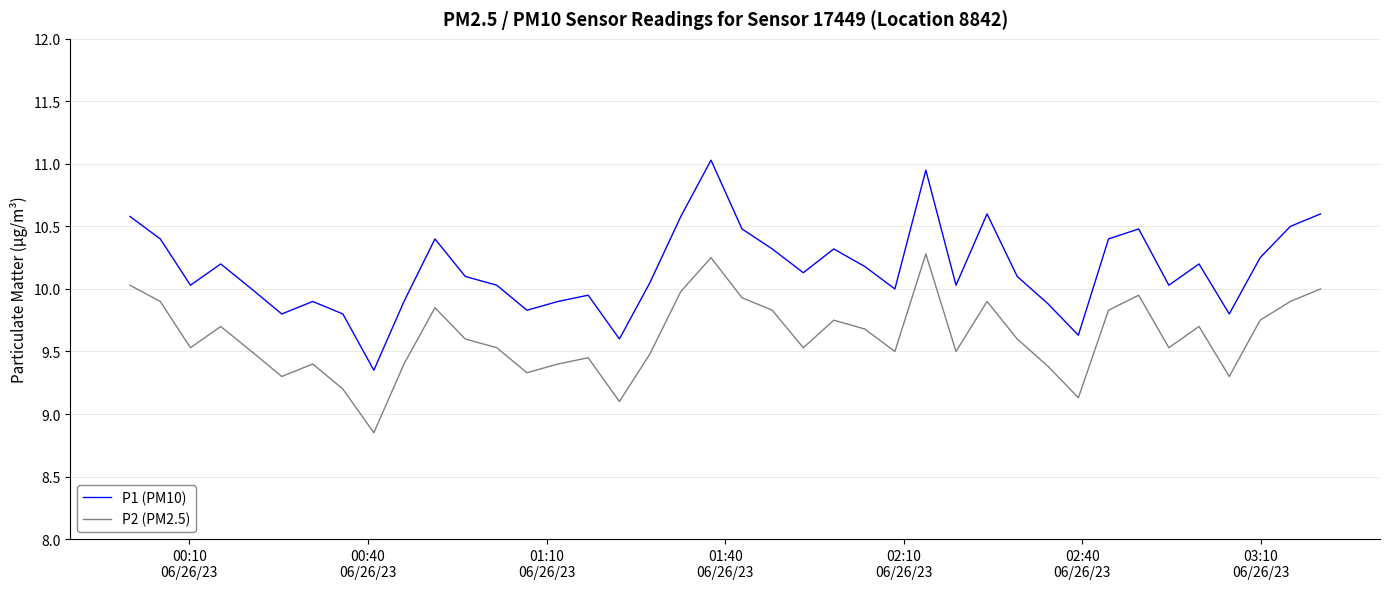

Count the number of categories in the chart.

40